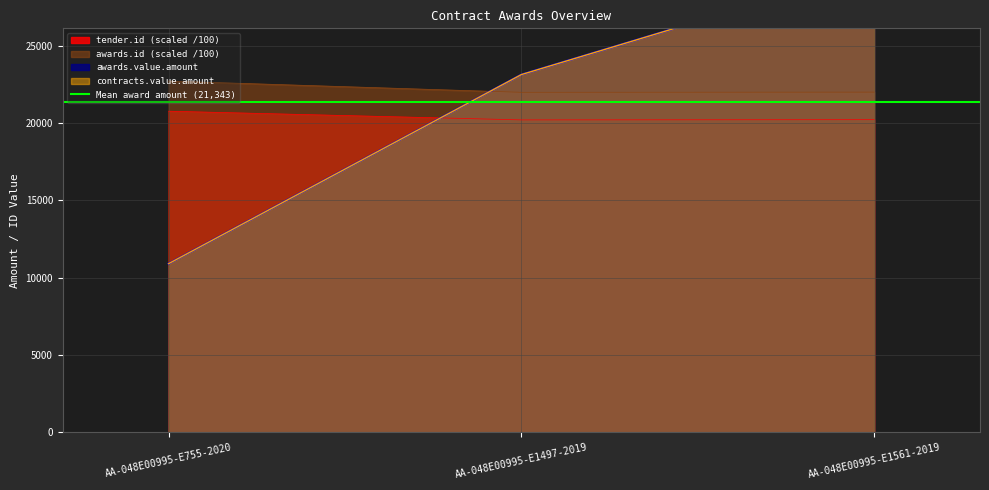

What is the maximum value for awards.id?

22705.7